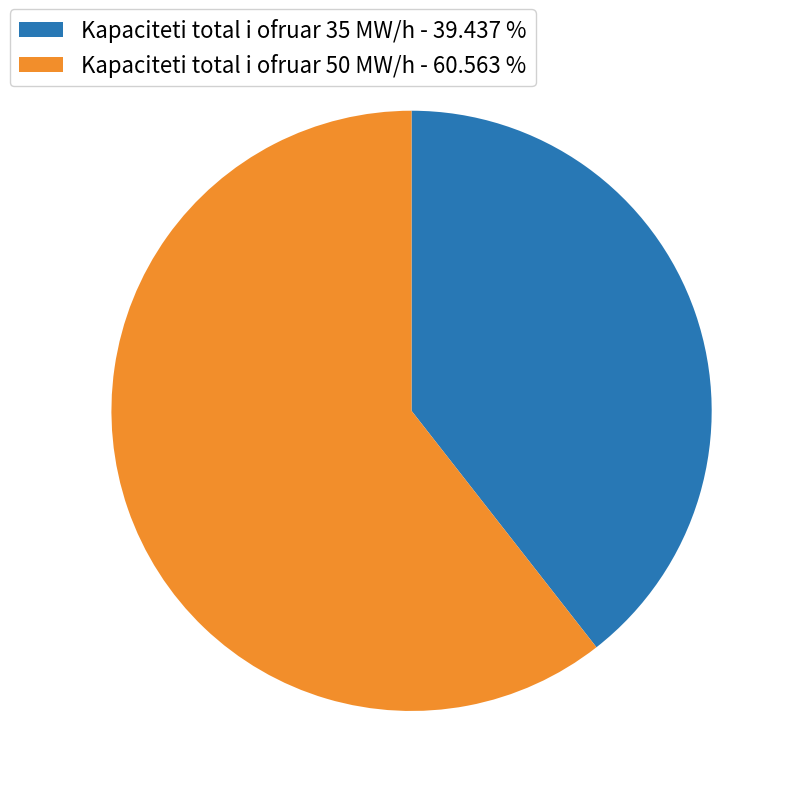

Approximately how many times larger is the value at Kapaciteti total i ofruar 50 MW/h - 60.563 % compared to Kapaciteti total i ofruar 35 MW/h - 39.437 %?

1.5